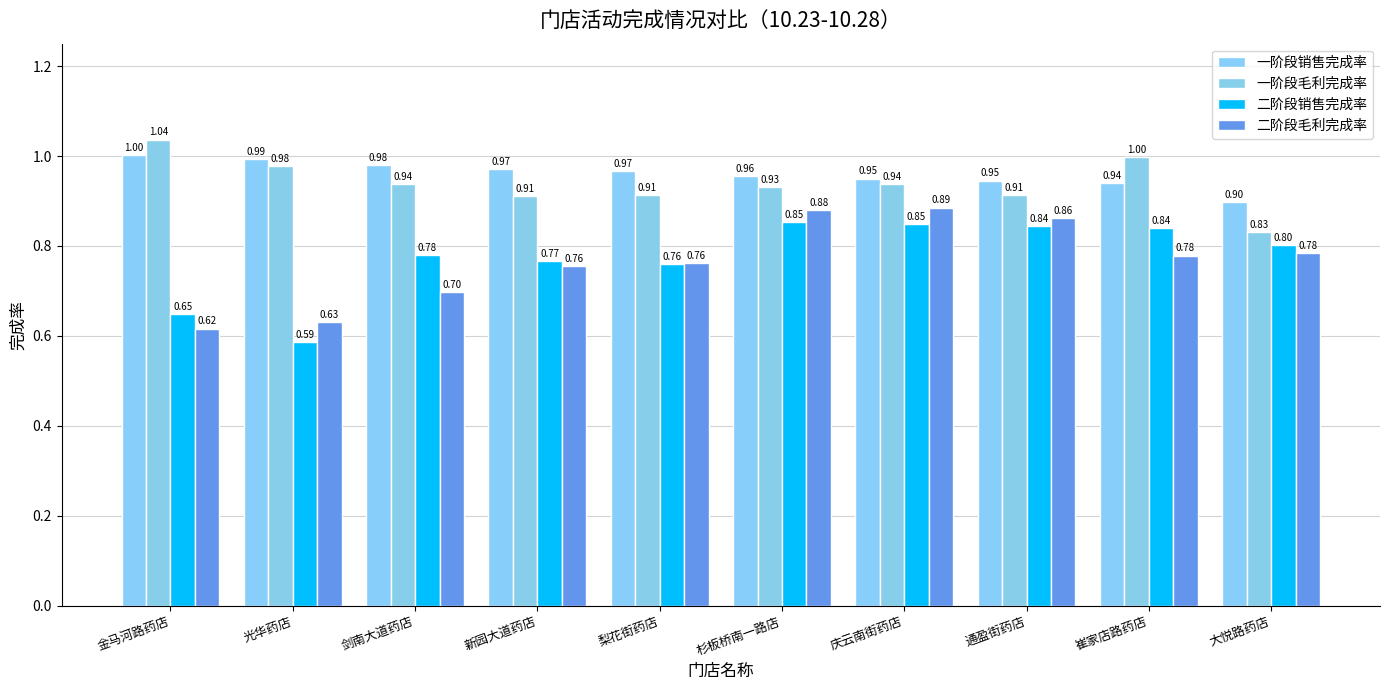

What is the label of the 7th bar from the left?

庆云南街药店